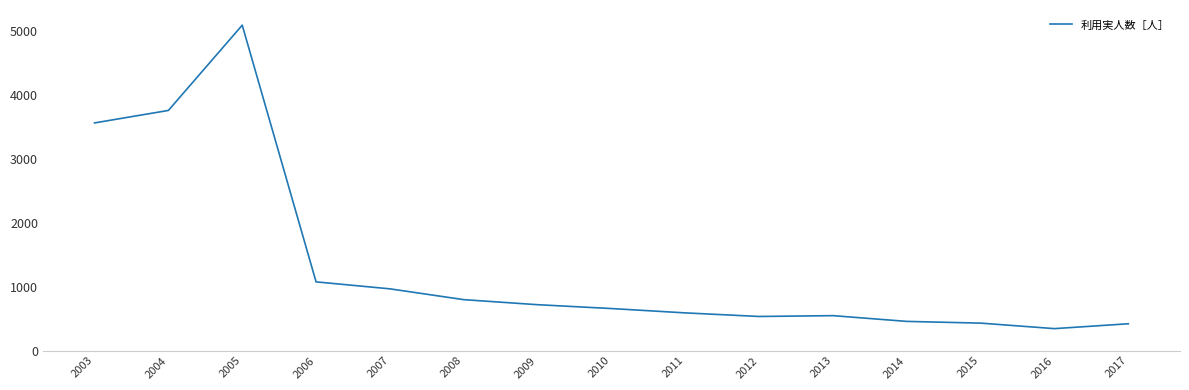

What is the difference between the maximum and minimum values?

4744